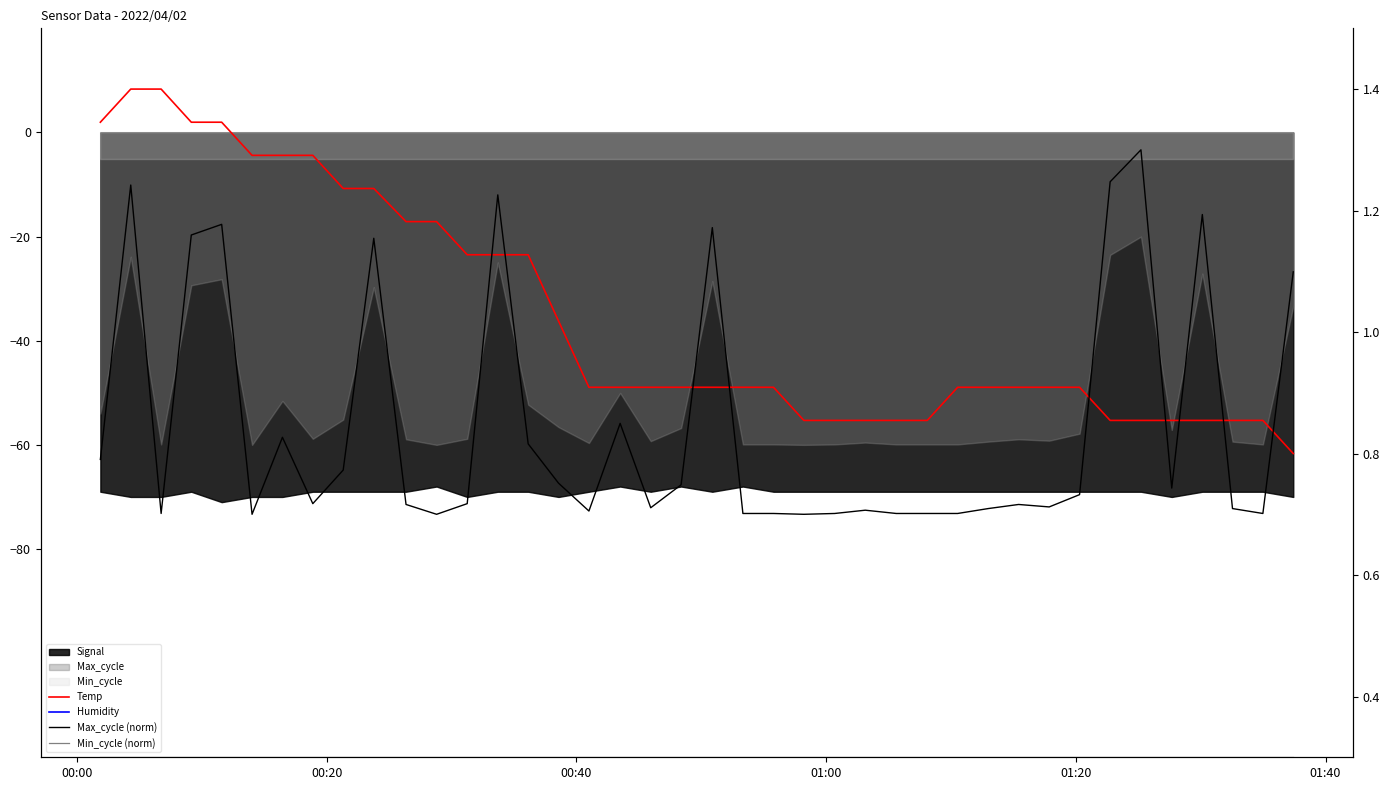

How many times do Max_cycle (norm) and Temp cross each other?

9